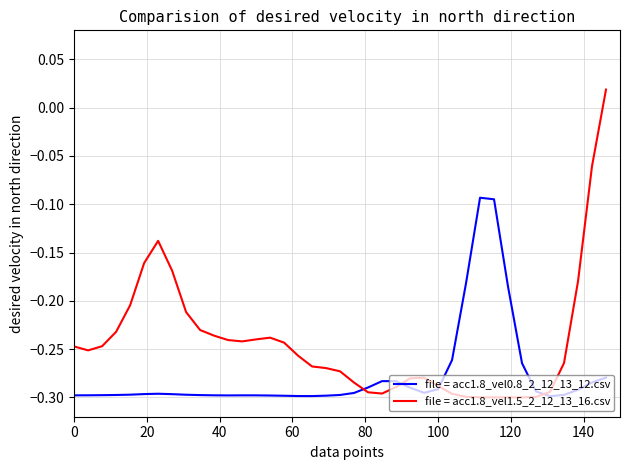

List the series in order of their overall mean, highest first.

file = acc1.8_vel1.5_2_12_13_16.csv, file = acc1.8_vel0.8_2_12_13_12.csv